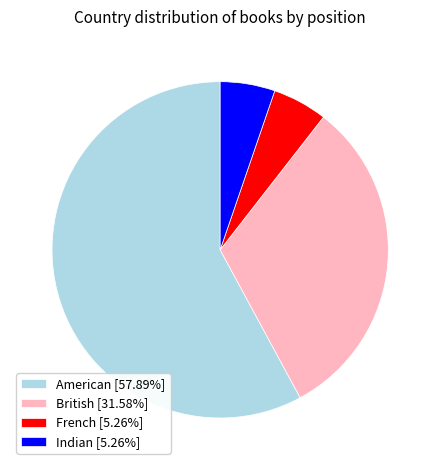

Approximately how many times larger is the value at British [31.58%] compared to Indian [5.26%]?

6.0